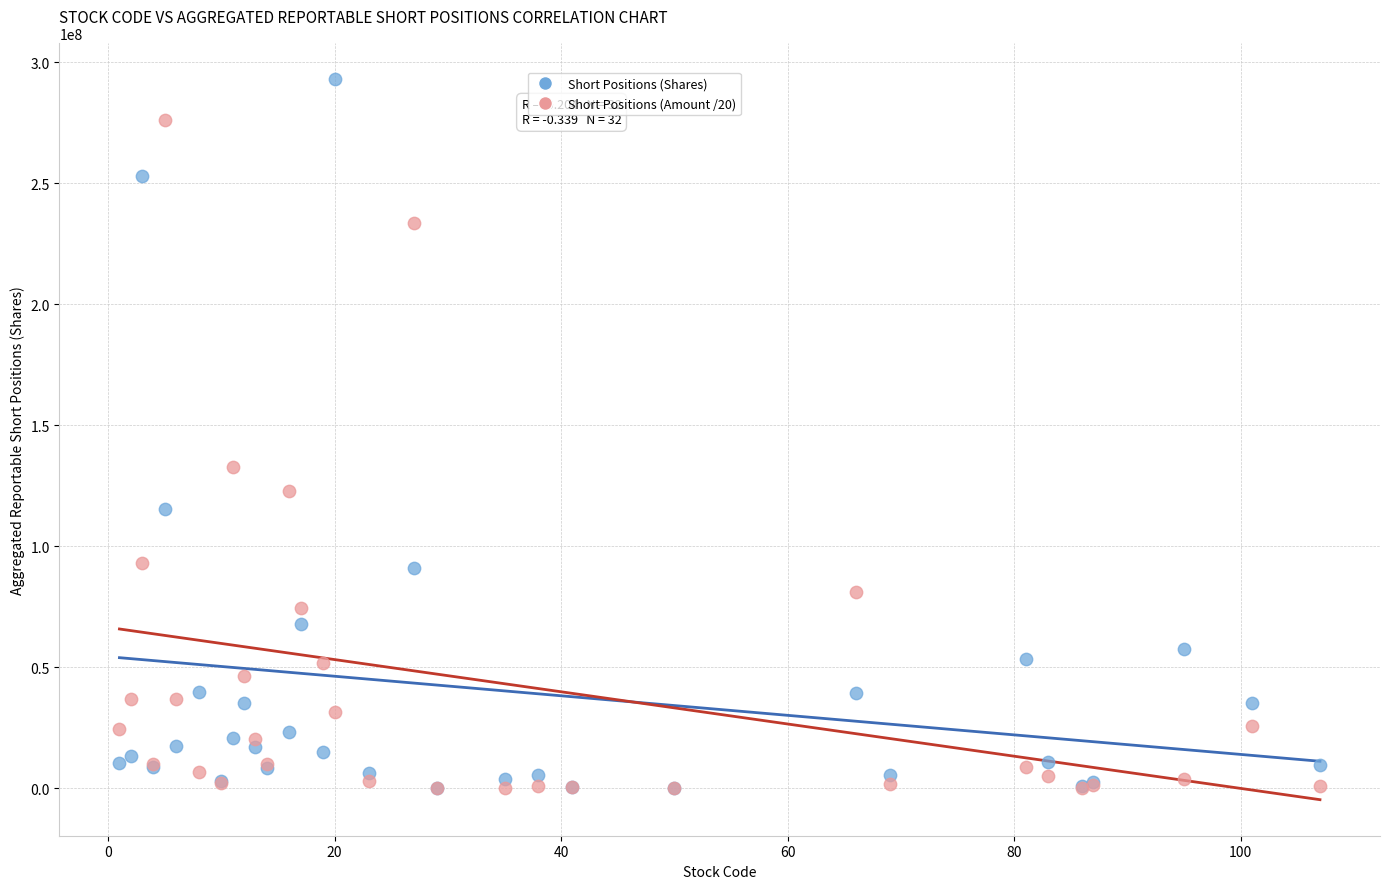

Across all series, what Y value is closest to 146594585?

132750284.8